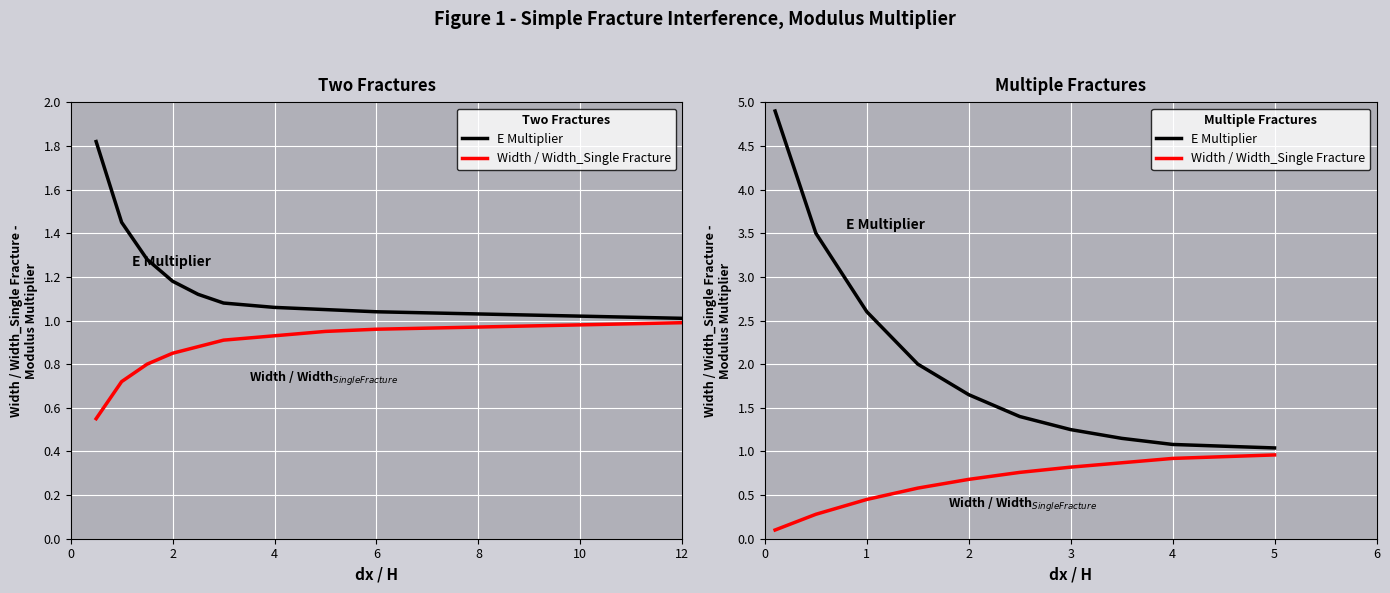

List the series in order of their peak value, lowest first.

Width / Width_Single Fracture, E Multiplier